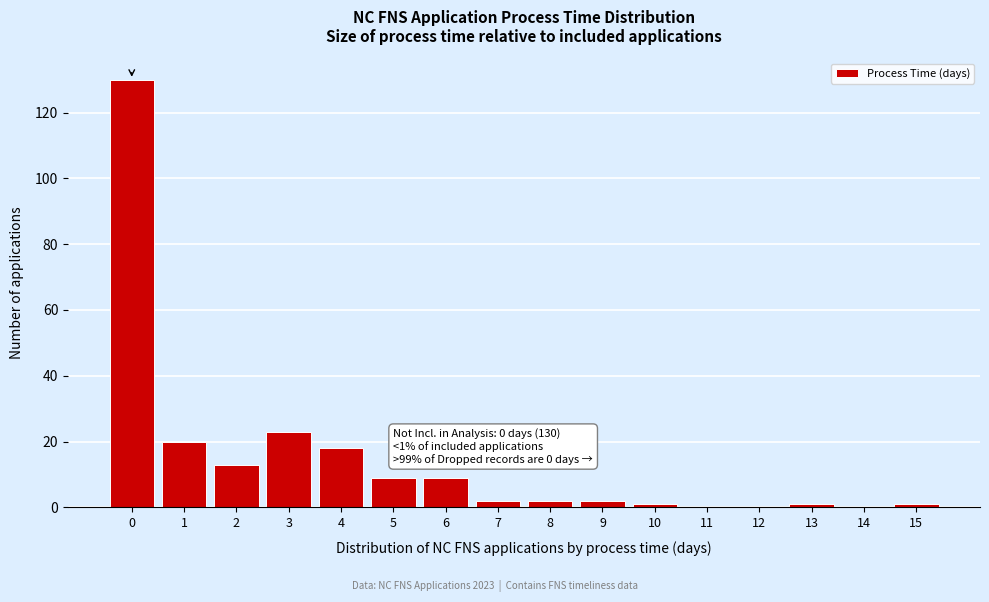

Reading right to left, extract all data points from this chart.

15=1	14=0	13=1	12=0	11=0	10=1	9=2	8=2	7=2	6=9	5=9	4=18	3=23	2=13	1=20	0=130